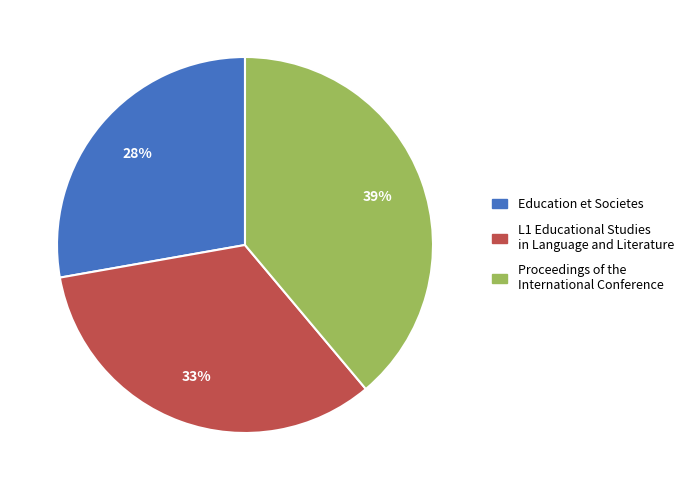

What percentage is the L1 Educational Studies in Language and Literature slice, to the nearest percent?

33%